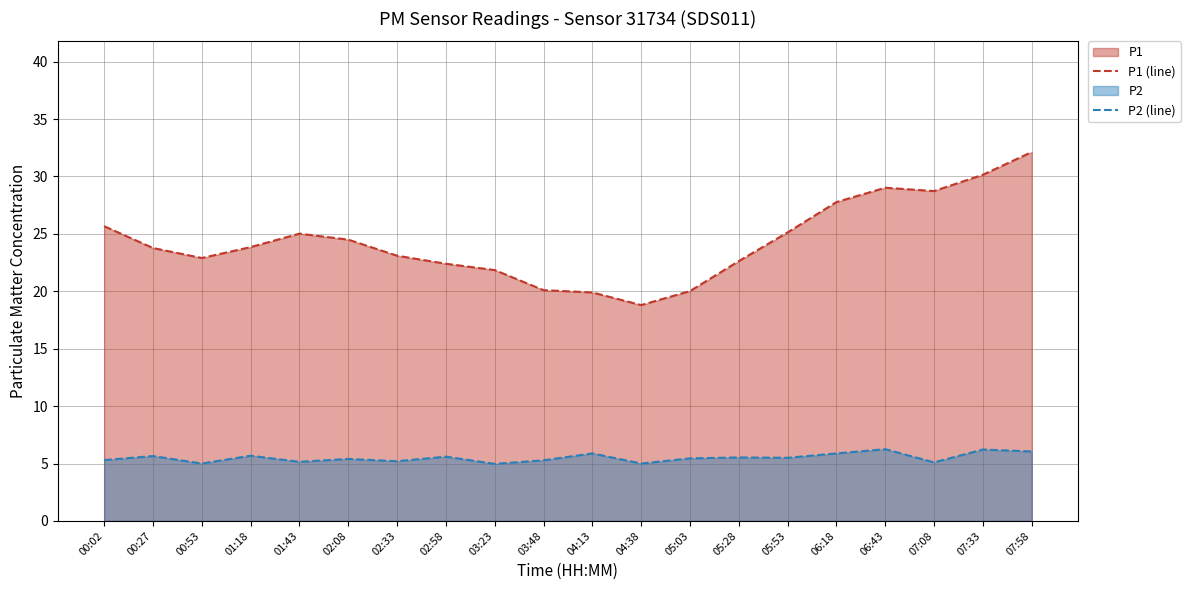

How many categories are shown in the chart?

20